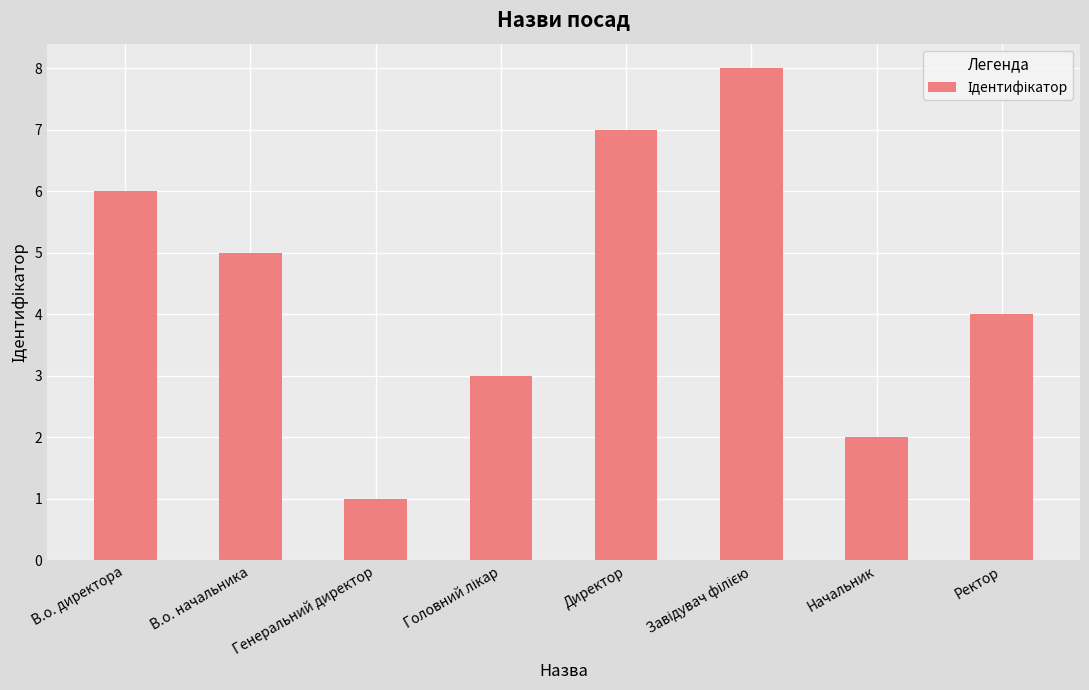

The value at Директор is 10. True or false?

False